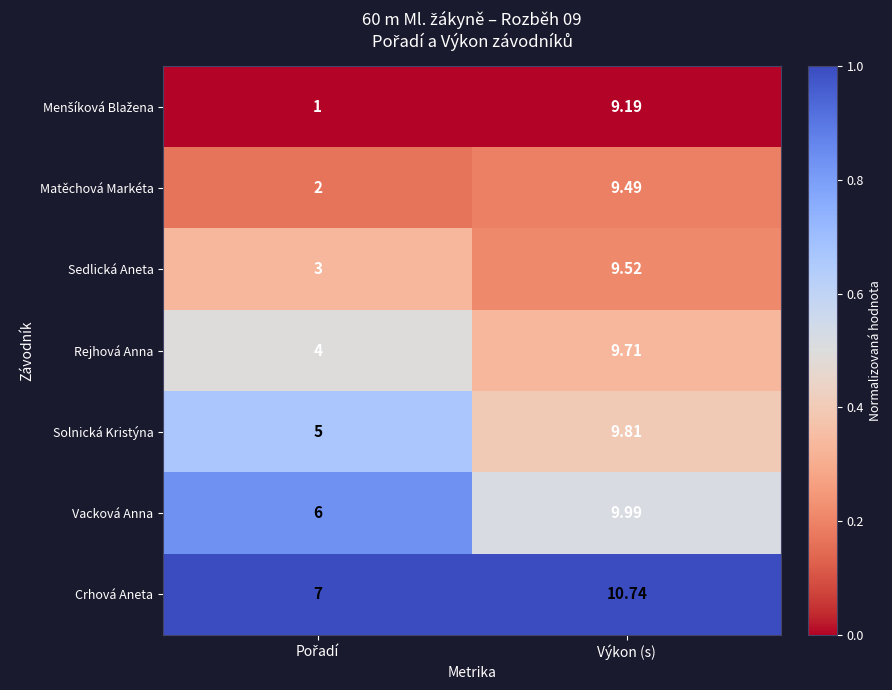

Which series has the largest total across all categories?

Crhová Aneta